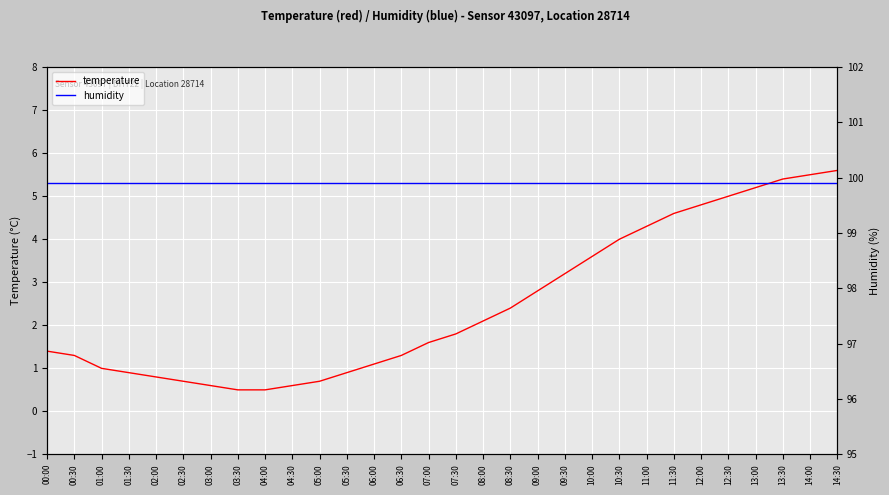

At 03:30, list the series in order from largest to smallest.

humidity, temperature